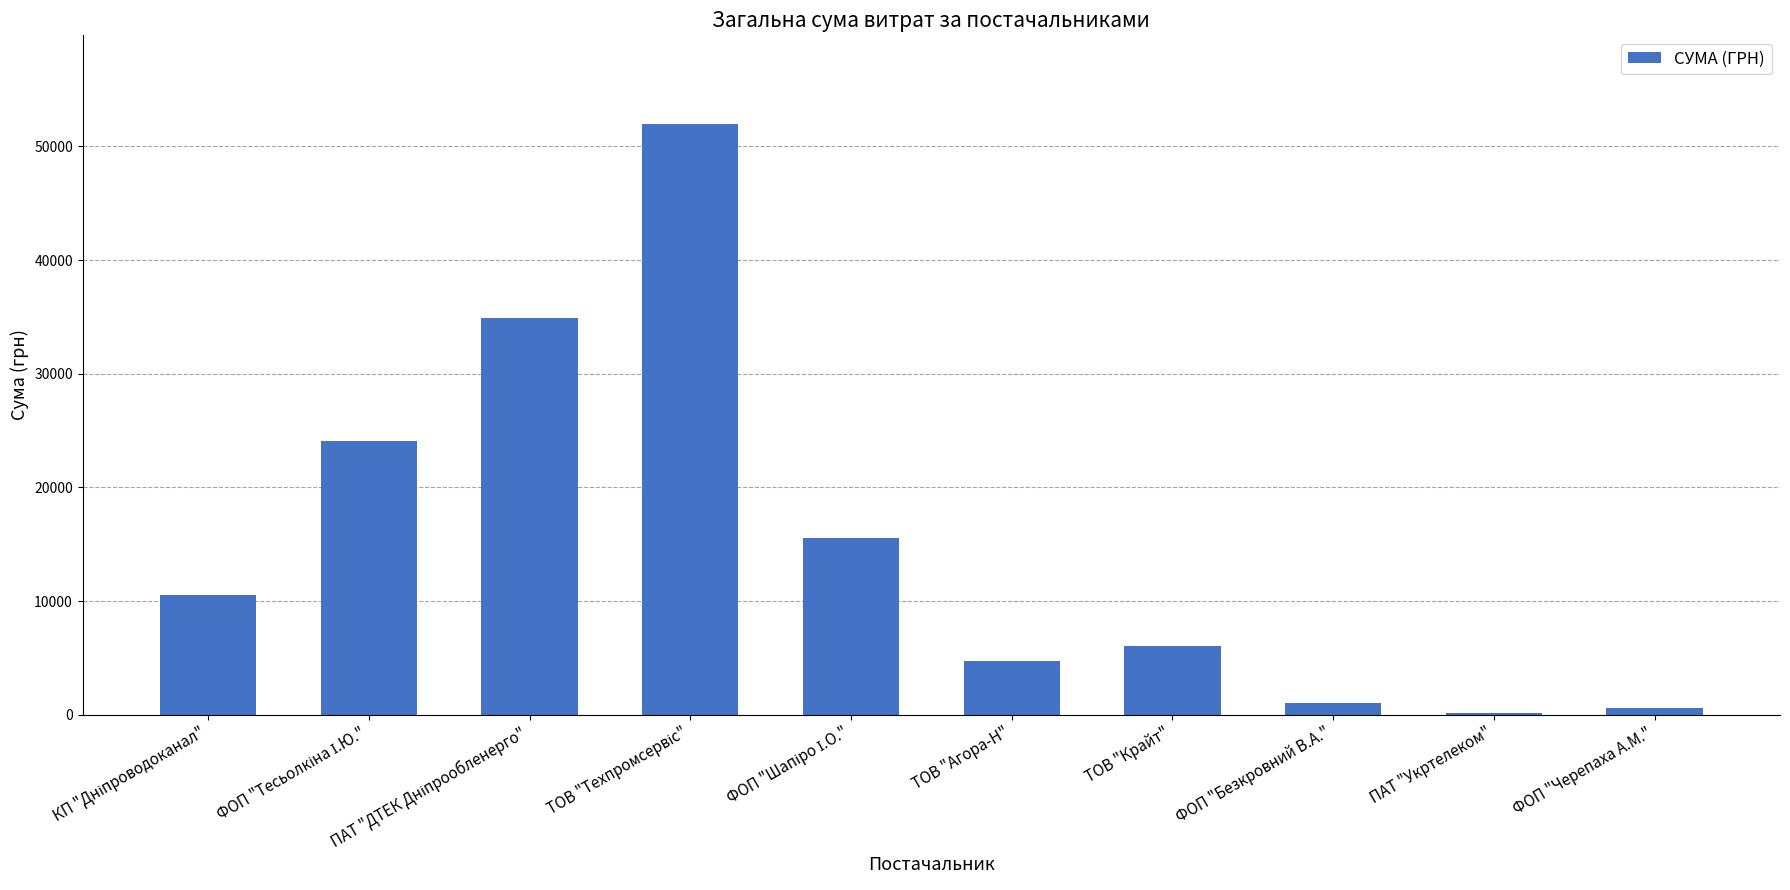

What is the sum of all values?

149509.2